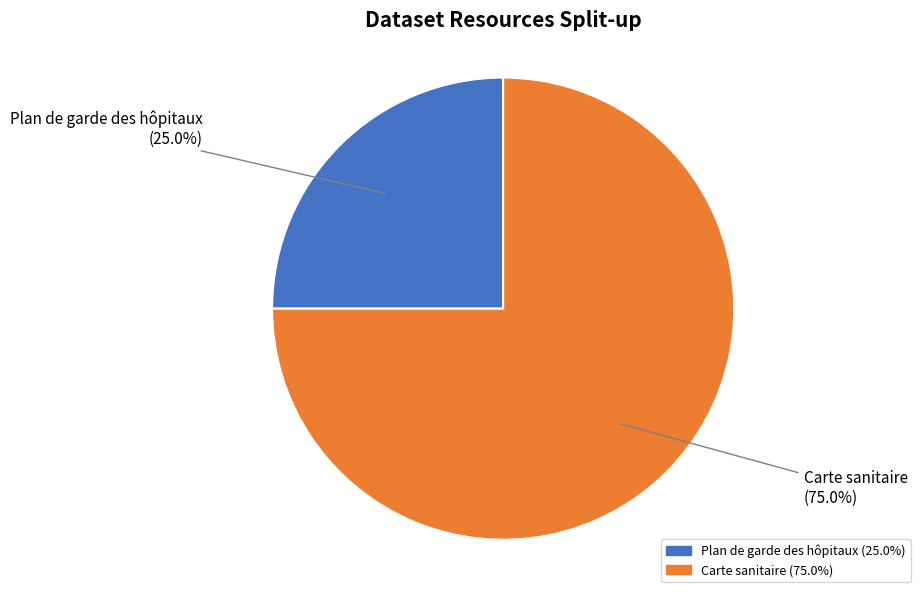

Count the number of slices in the pie.

2